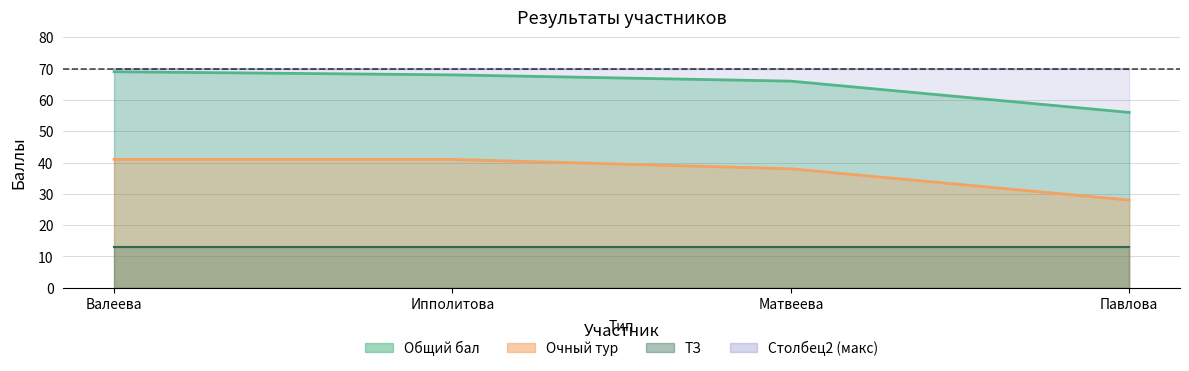

What is the difference between the second highest and second lowest values in the Общий бал series?

2